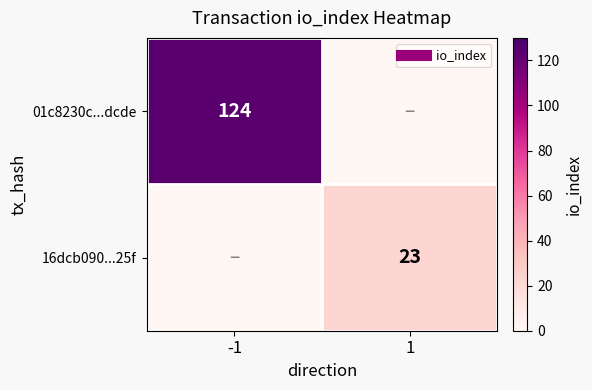

Is the value of 01c8230c...dcde at -1 greater than the value of 16dcb090...25f at 1?

Yes